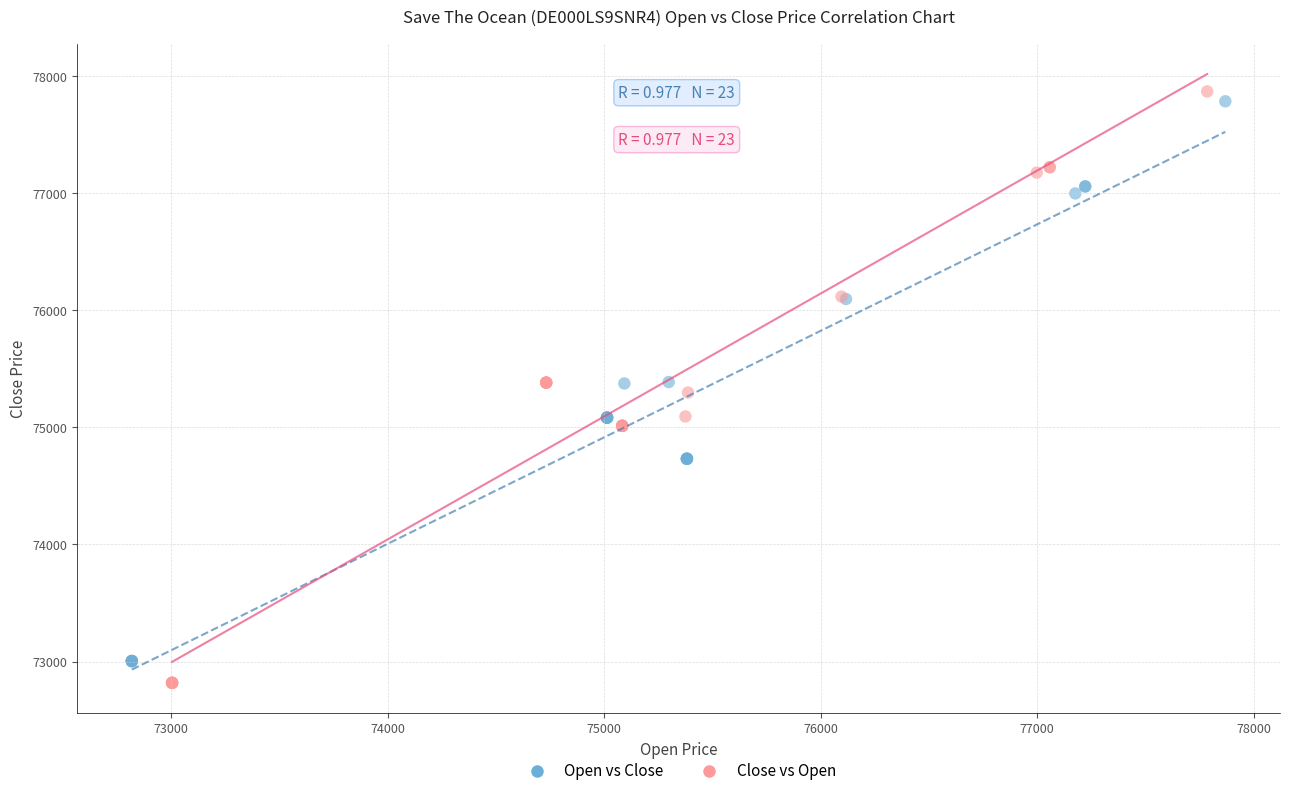

What are all the series names shown in the legend?

Open vs Close, Close vs Open